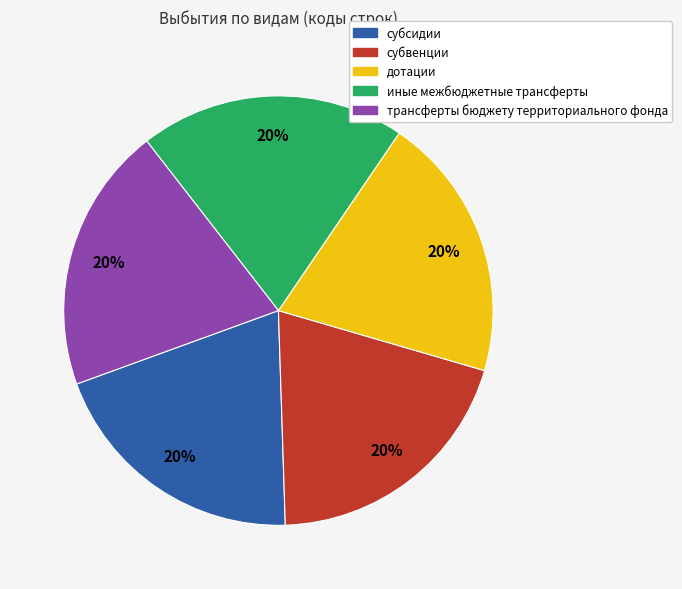

Does субсидии account for over 50% of the chart?

No